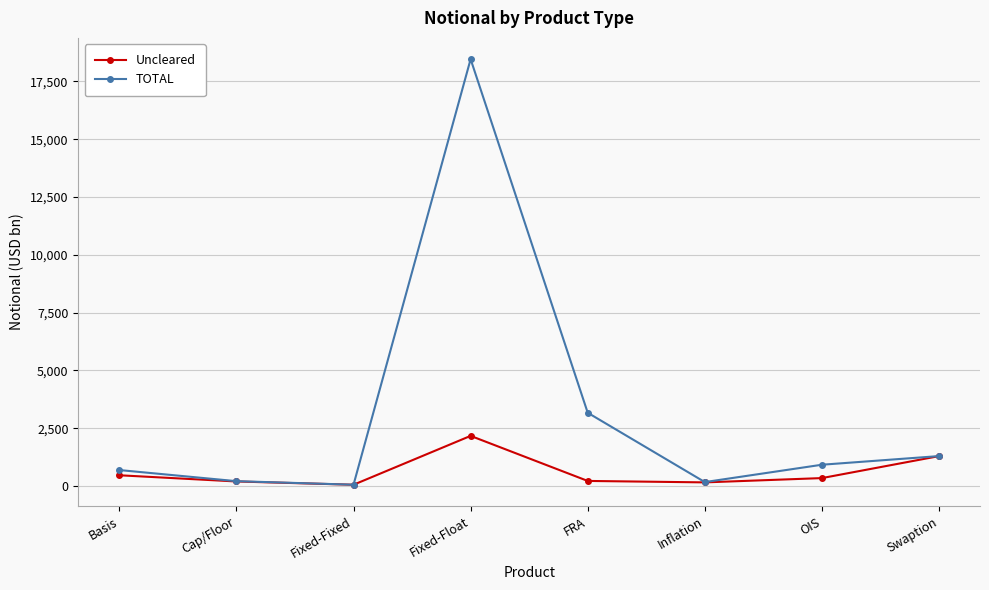

At how many categories does at least one series exceed 13552?

1